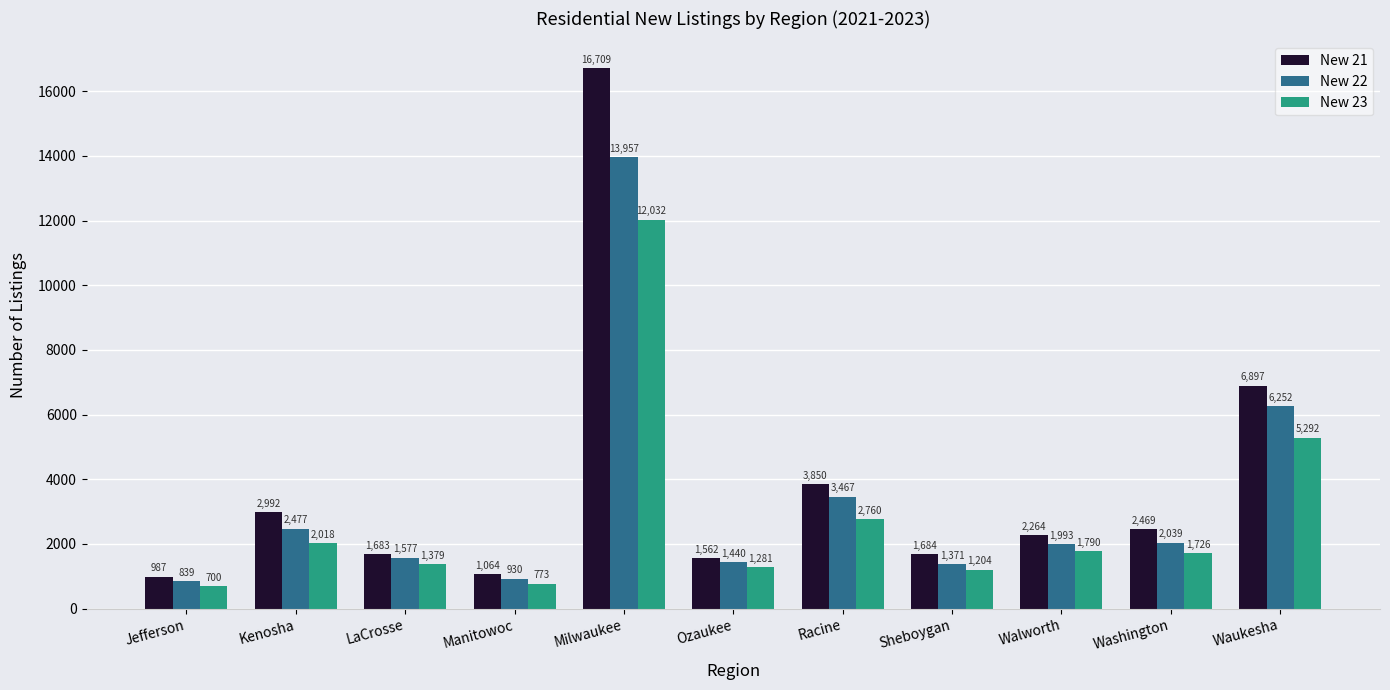

What is the difference between the maximum and minimum values in the New 22 series?

13118